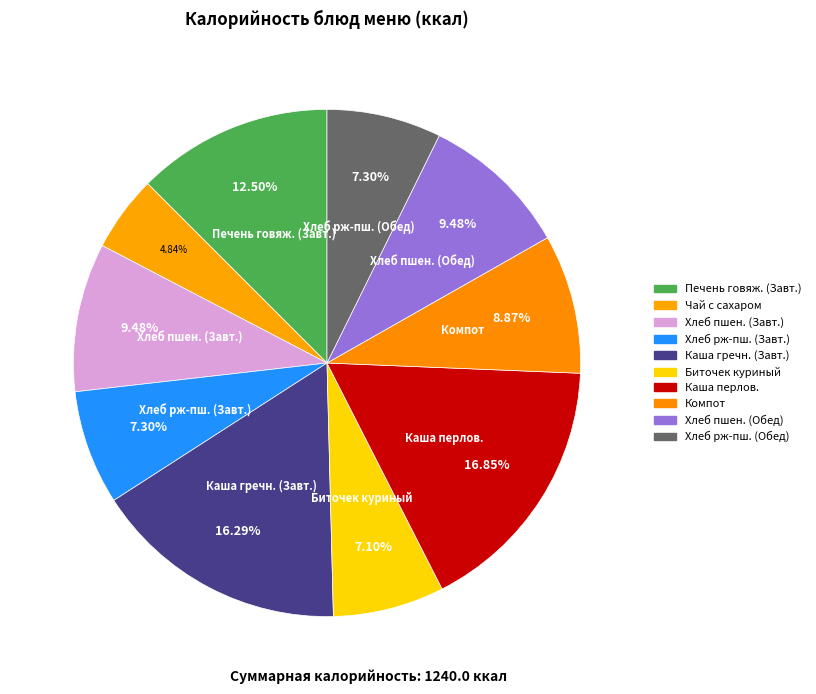

Count the number of slices in the pie.

10